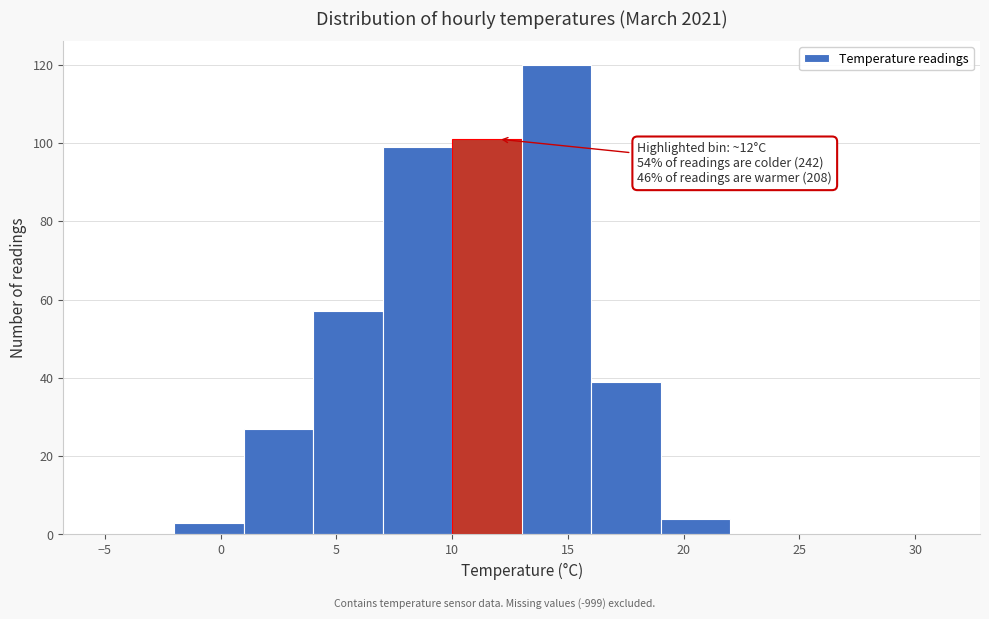

Which range on the x-axis has the tallest bar?

13 to 16